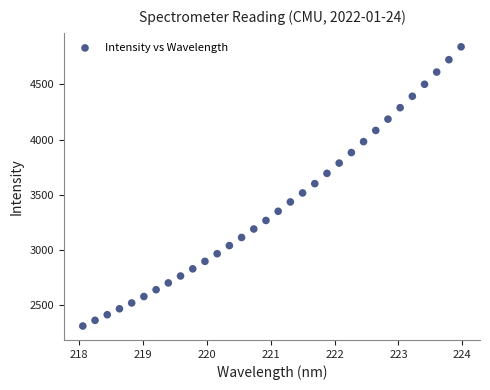

What is the range of X values (max minus min)?

5.9